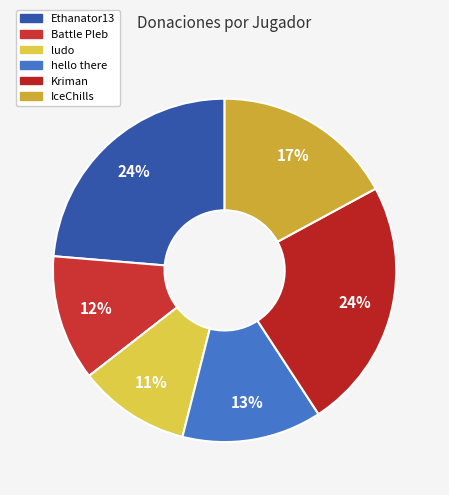

Rank the categories by value from highest to lowest.

Ethanator13, Kriman, IceChills, hello there, Battle Pleb, ludo